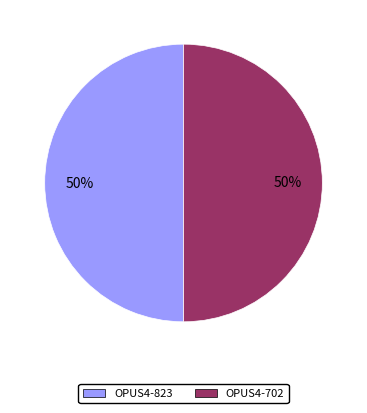

Do OPUS4-823 and OPUS4-702 together represent more than half of the pie?

Yes